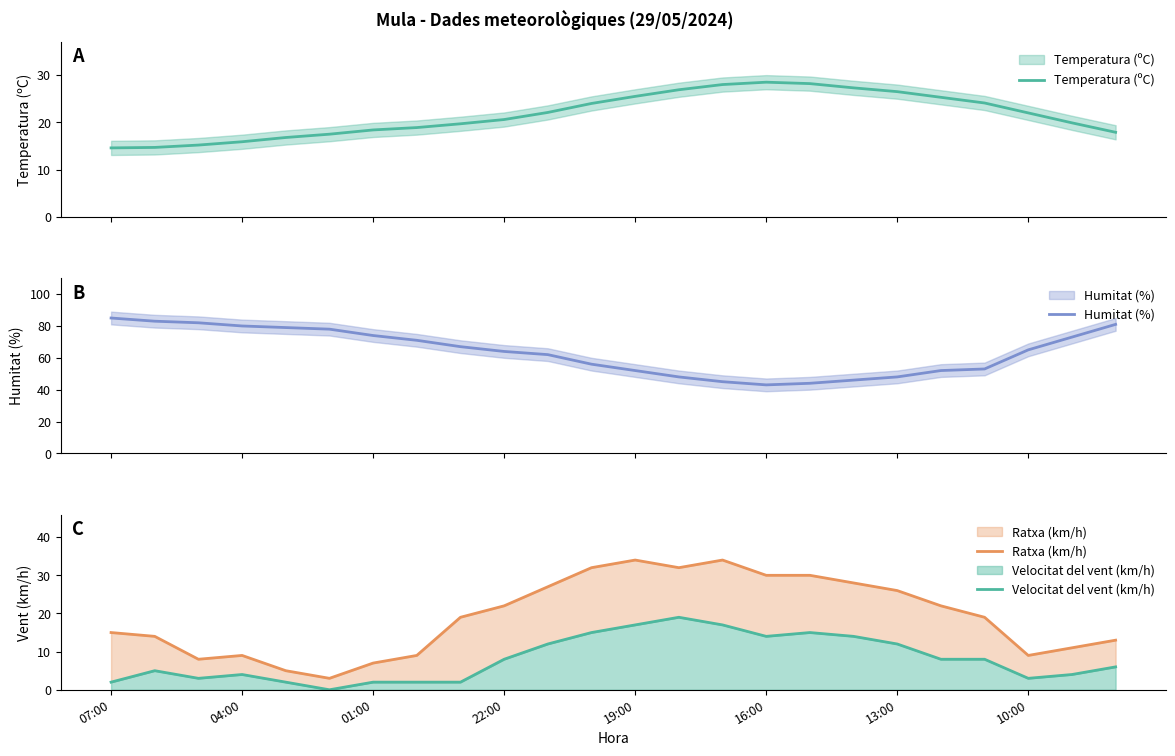

What is the difference between the second highest and second lowest values in the Velocitat del vent (km/h) series?

15